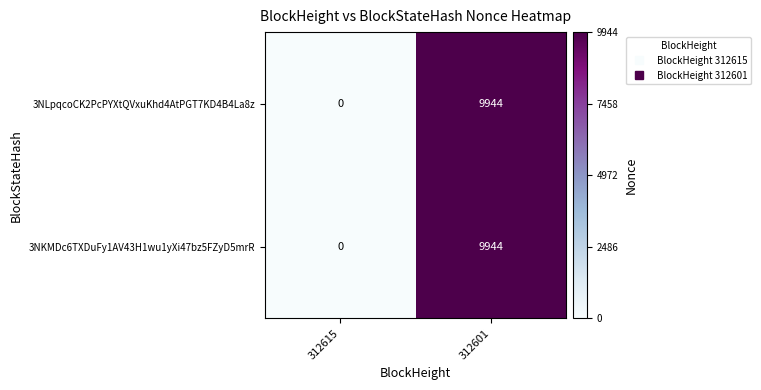

At which label is 3NKMDc6TXDuFy1AV43H1wu1yXi47bz5FZyD5mrR closest to 4972?

312615